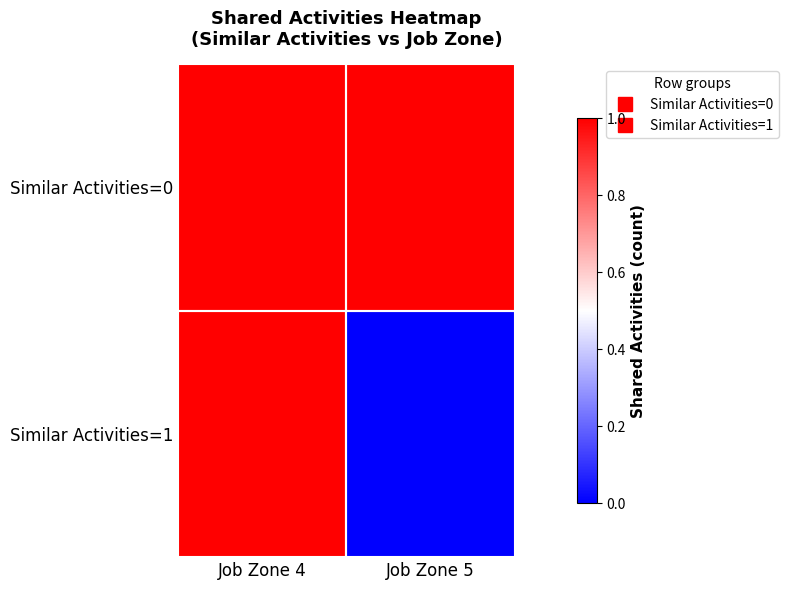

What is the spread (max minus min) of values at Job Zone 5?

1